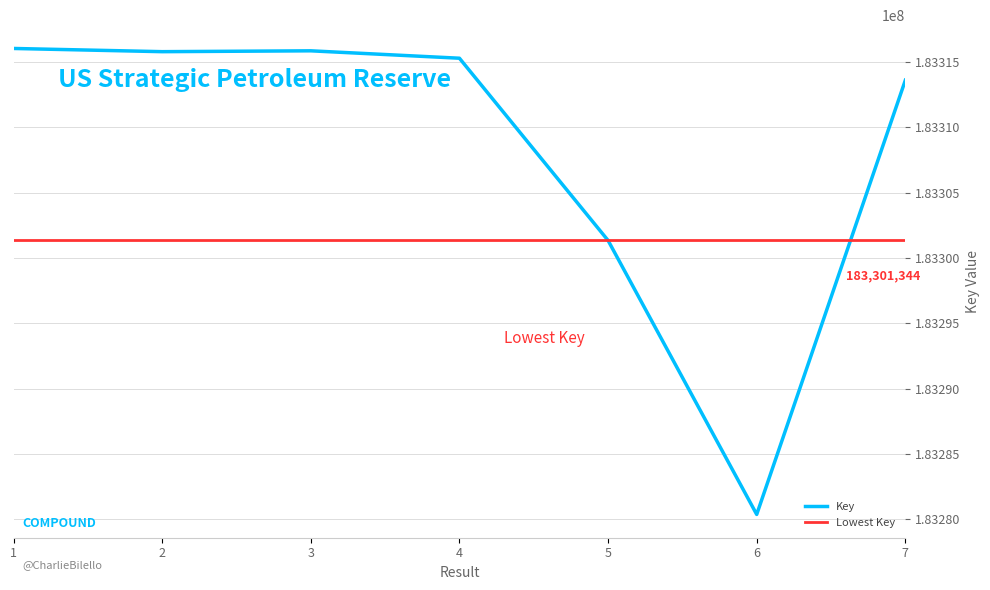

At which category does the chart reach its peak across all series?

1